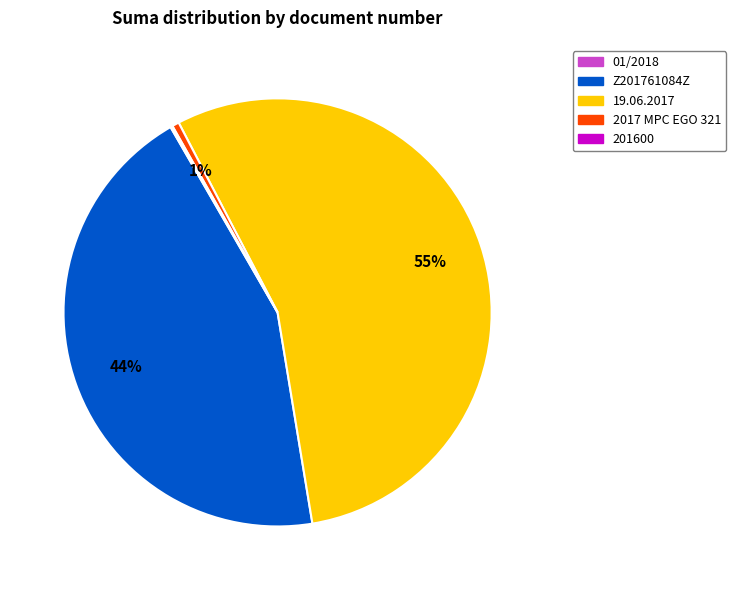

To the nearest percent, what is the average slice percentage?

20%